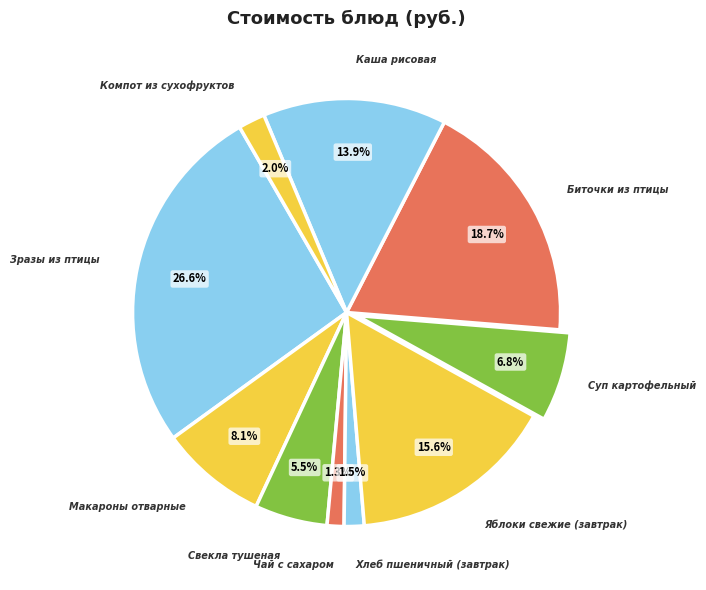

Does Чай с сахаром represent more than half of the total?

No